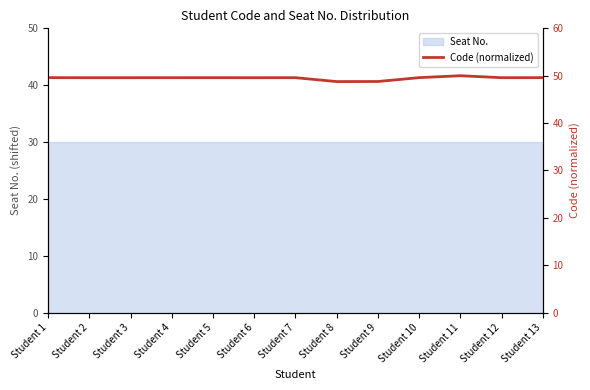

Approximately how many times larger is the value at Student 12 compared to Student 13?

1.0